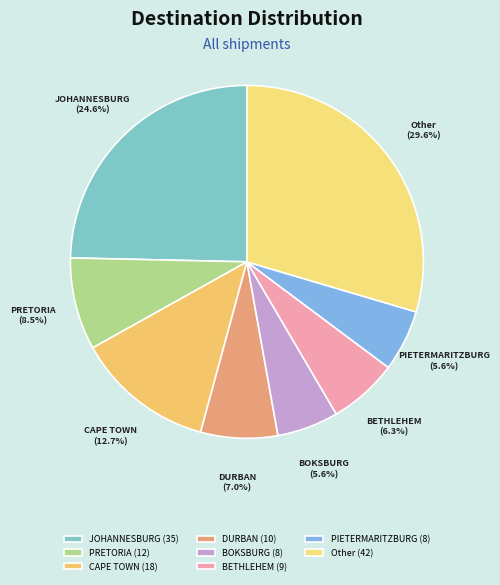

True or false: PIETERMARITZBURG accounts for 19% of the total.

False